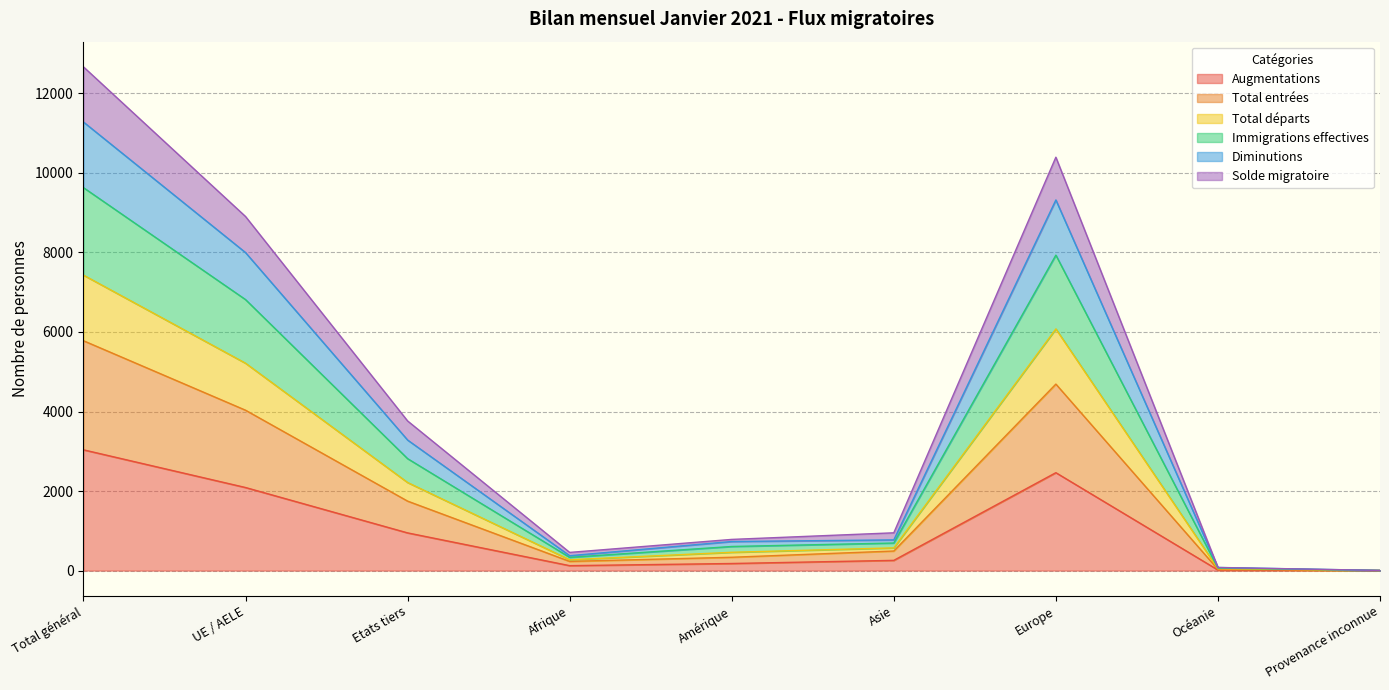

What is the label of the 8th point from the right?

UE / AELE